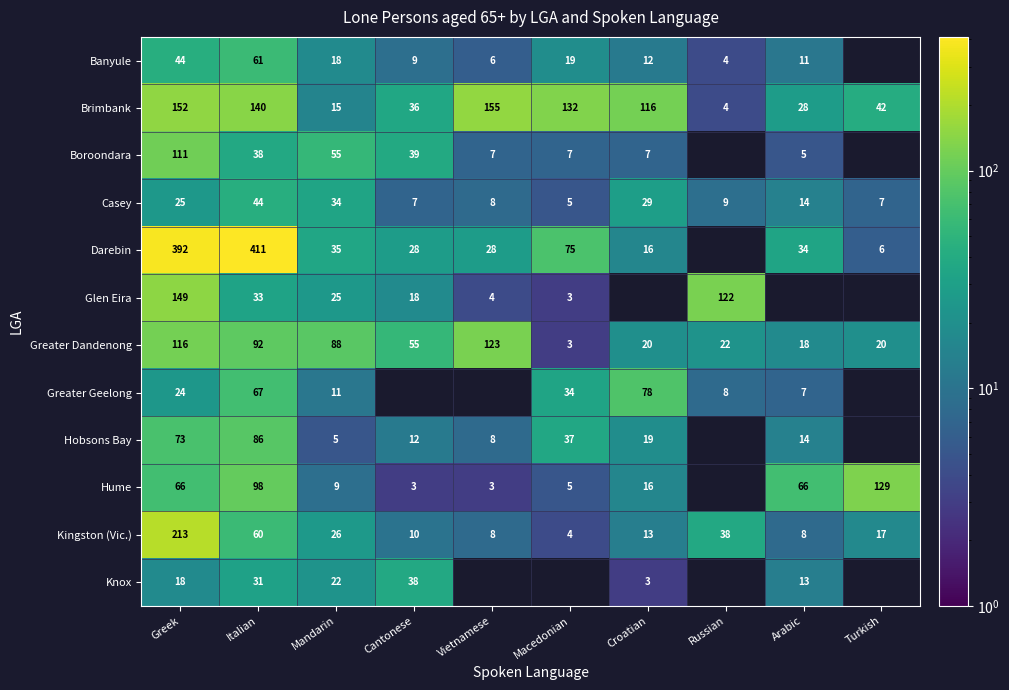

Which has a higher value, Mandarin or Vietnamese?

Mandarin